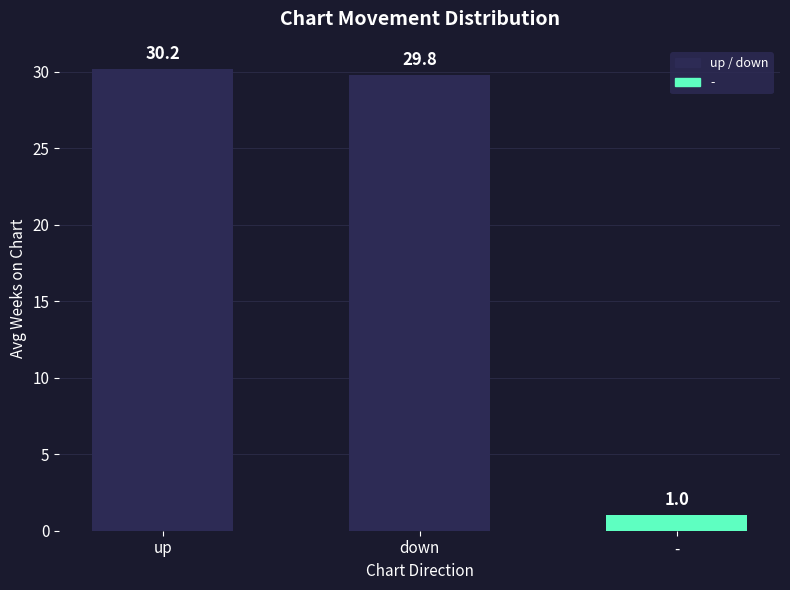

What is the change in value from down to -?

-28.8